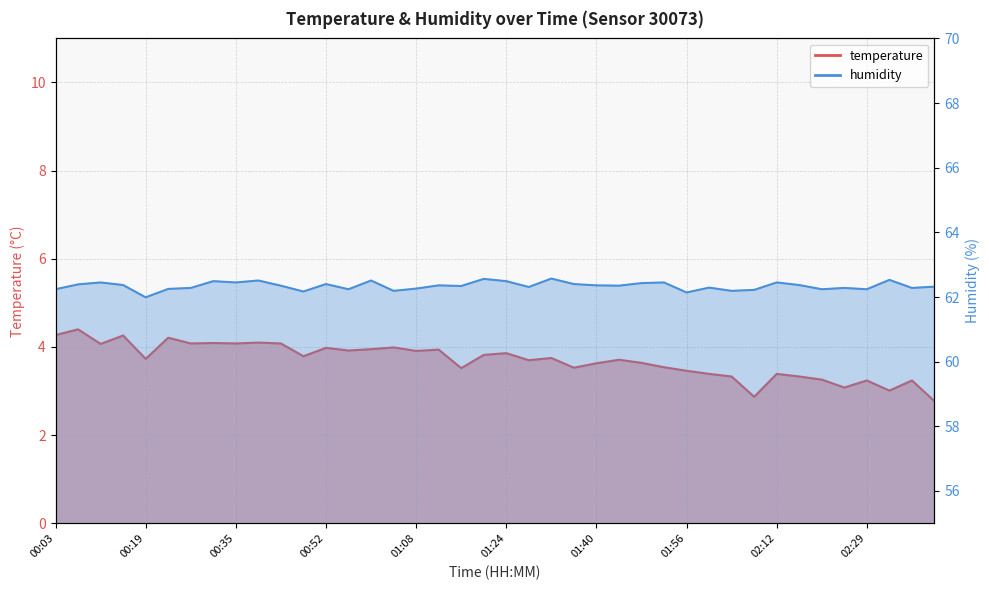

List the series in order of their overall mean, highest first.

humidity, temperature